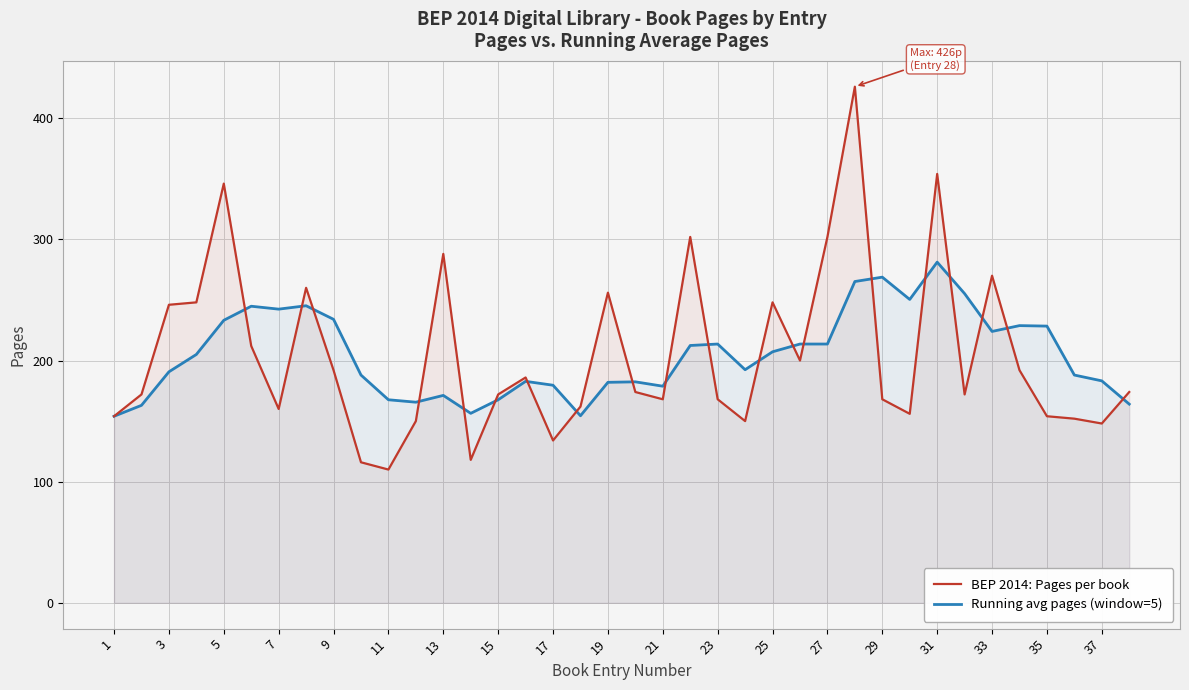

Reading left to right, list all the values displayed in this chart.

BEP 2014: Pages per book: 154.0	172.0	246.0	248.0	346.0	212.0	160.0	260.0	192.0	116.0	110.0	150.0	288.0	118.0	172.0	186.0	134.0	162.0	256.0	174.0	168.0	302.0	168.0	150.0	248.0	200.0	302.0	426.0	168.0	156.0	354.0	172.0	270.0	192.0	154.0	152.0	148.0	174.0
Running avg pages (window=5): 154.0	163.0	190.7	205.0	233.2	244.8	242.4	245.2	234.0	188.0	167.6	165.6	171.2	156.4	167.6	182.8	179.6	154.4	182.0	182.4	178.8	212.4	213.6	192.4	207.2	213.6	213.6	265.2	268.8	250.4	281.2	255.2	224.0	228.8	228.4	188.0	183.2	164.0